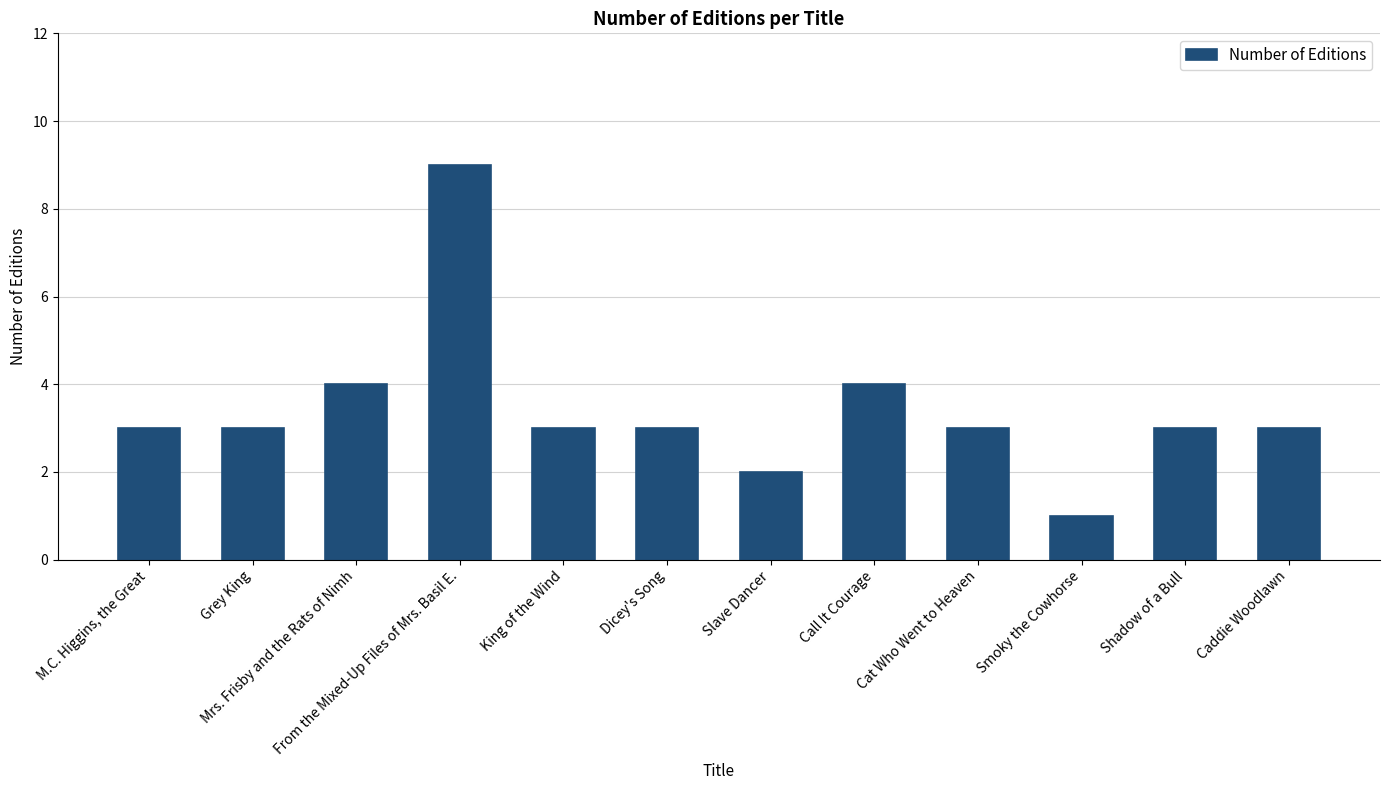

The value at Dicey's Song is 5. True or false?

False